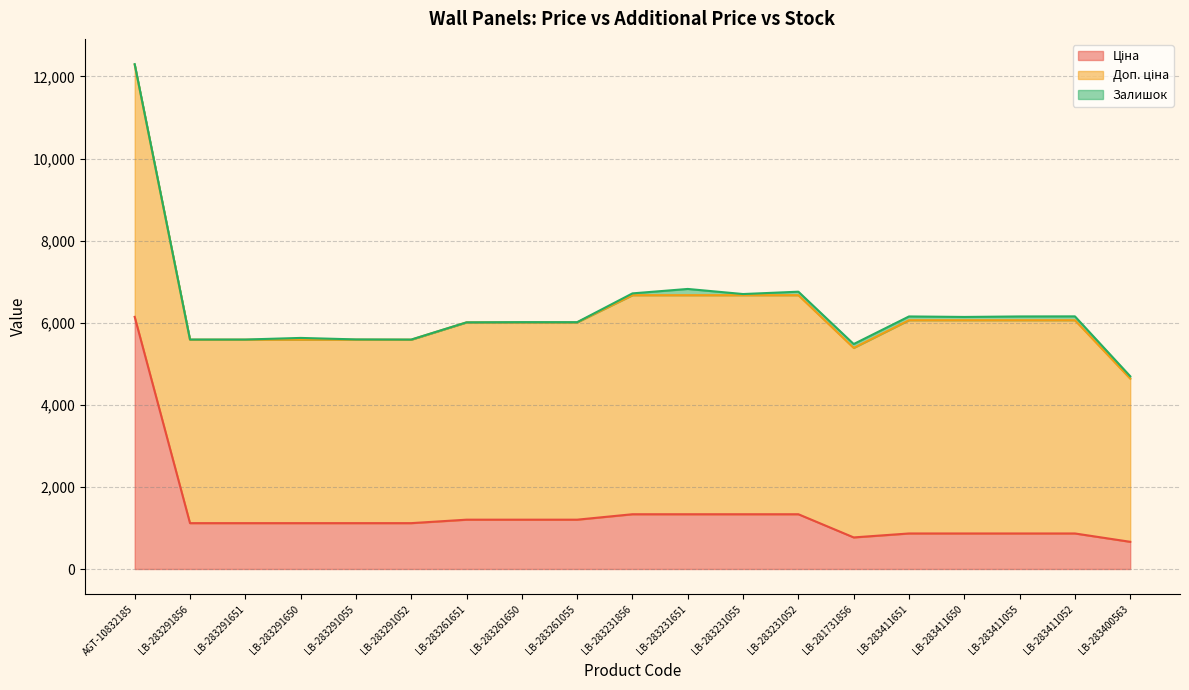

List the series in order of their overall mean, lowest first.

Залишок, Ціна, Доп. ціна